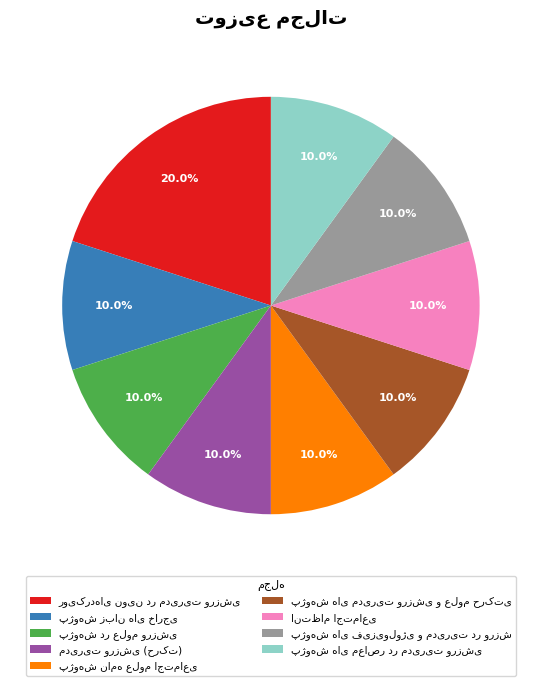

Is there a majority slice in this chart?

No